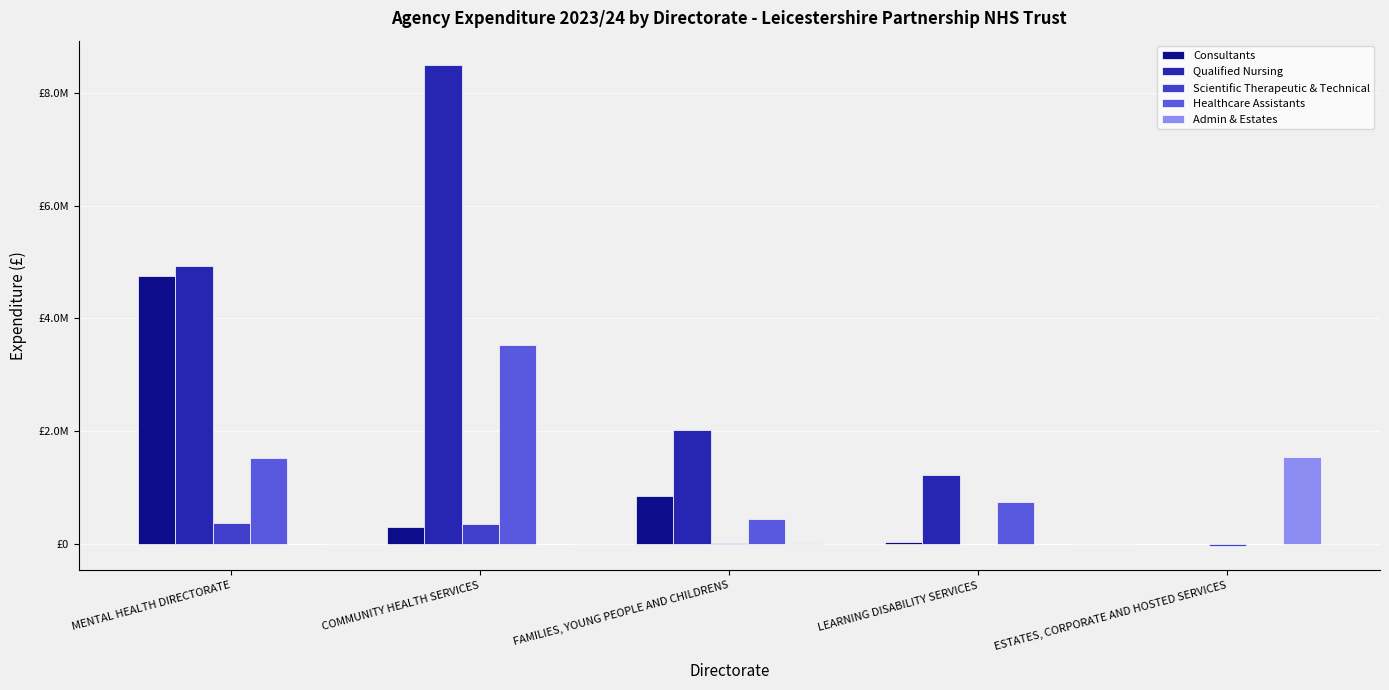

True or false: Admin & Estates has a value of 2349875.6 at ESTATES, CORPORATE AND HOSTED SERVICES.

False